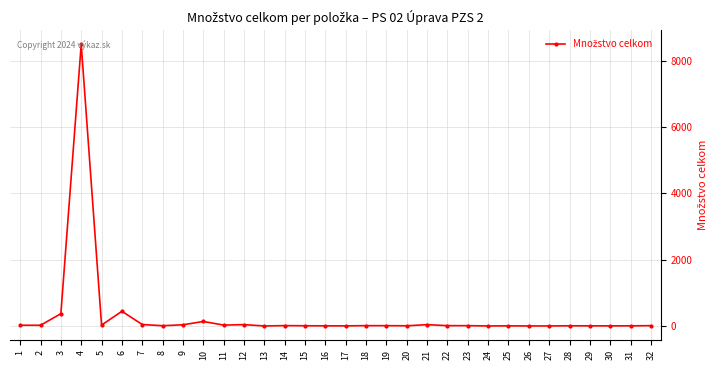

What is the difference between the second highest and minimum values?

442